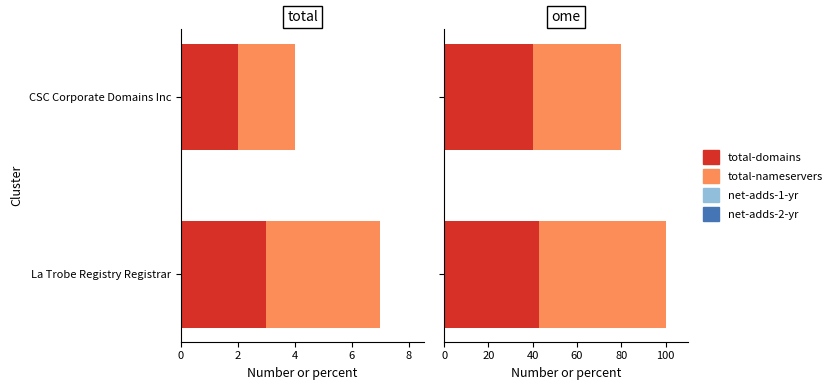

How many values in the total-nameservers series exceed 57?

1